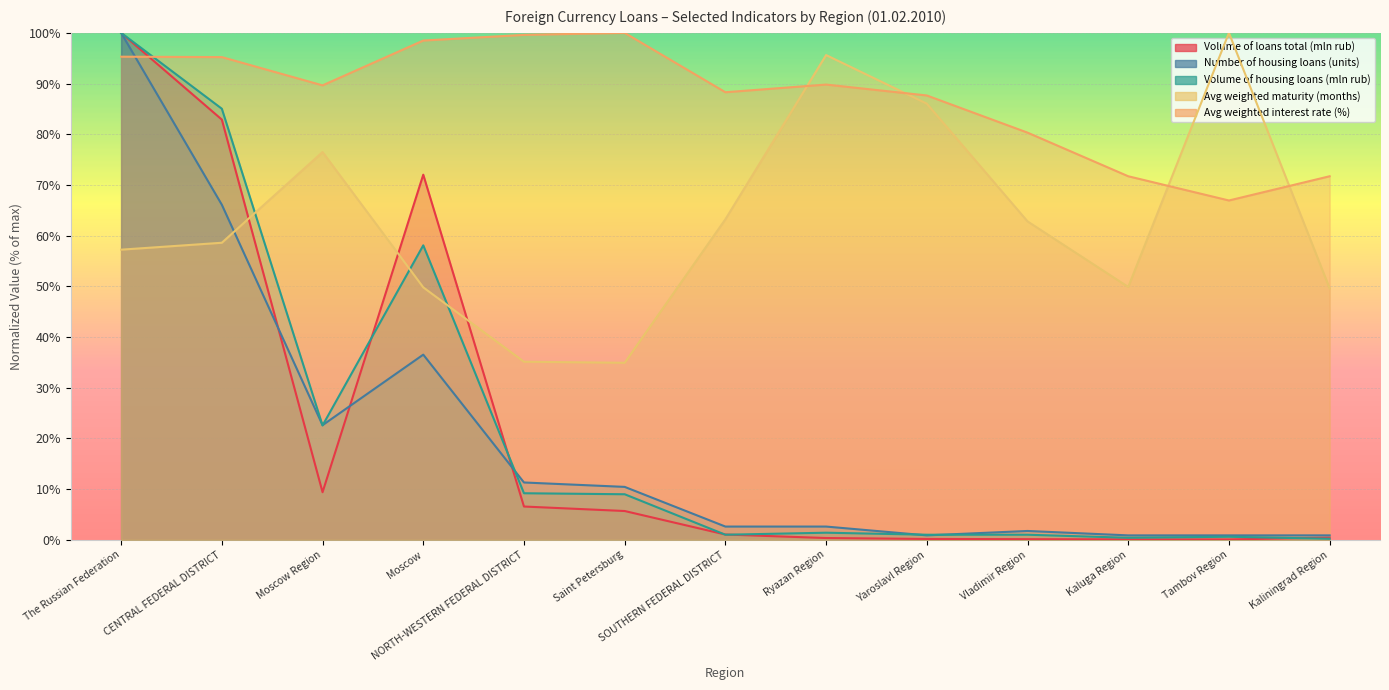

What is the difference between the second highest and minimum values in the Avg weighted interest rate (%) series?

32.7